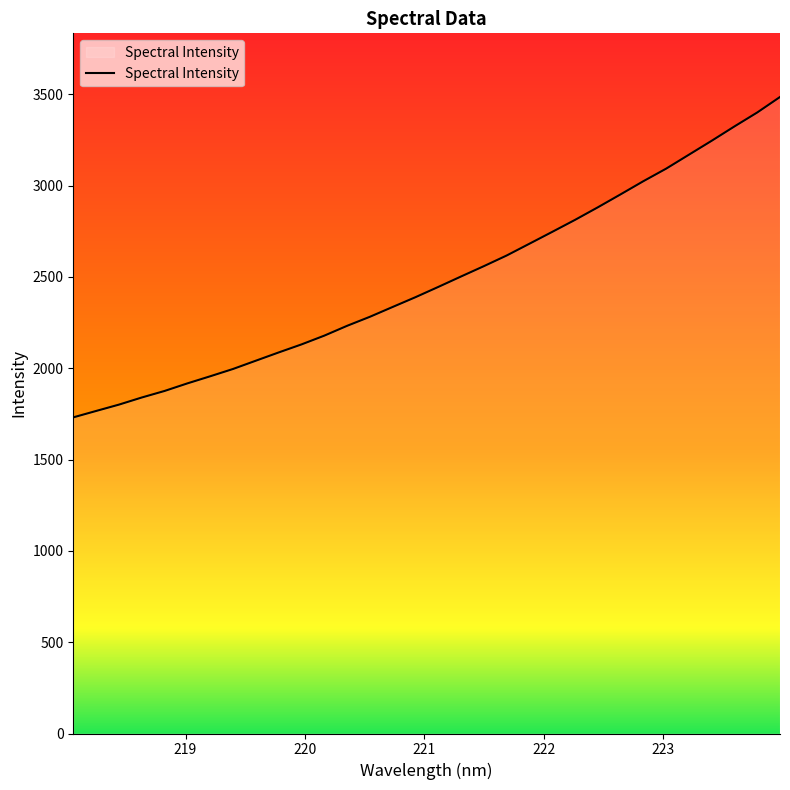

What is the minimum value shown in the chart?

1730.7